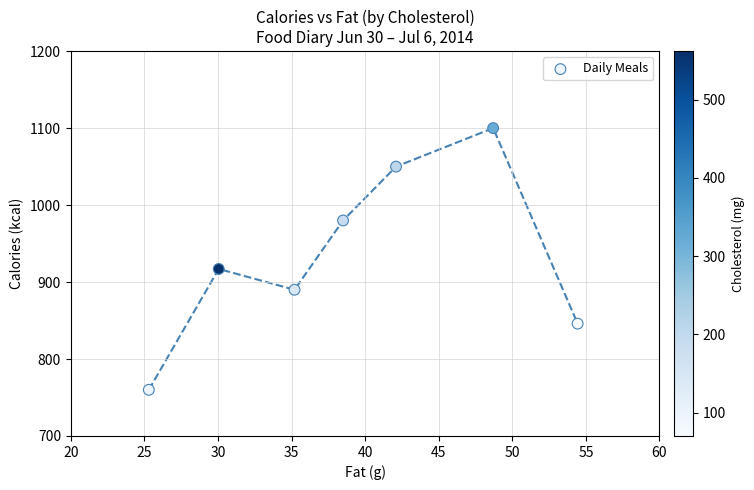

What is the range of Y values (max minus min)?

340